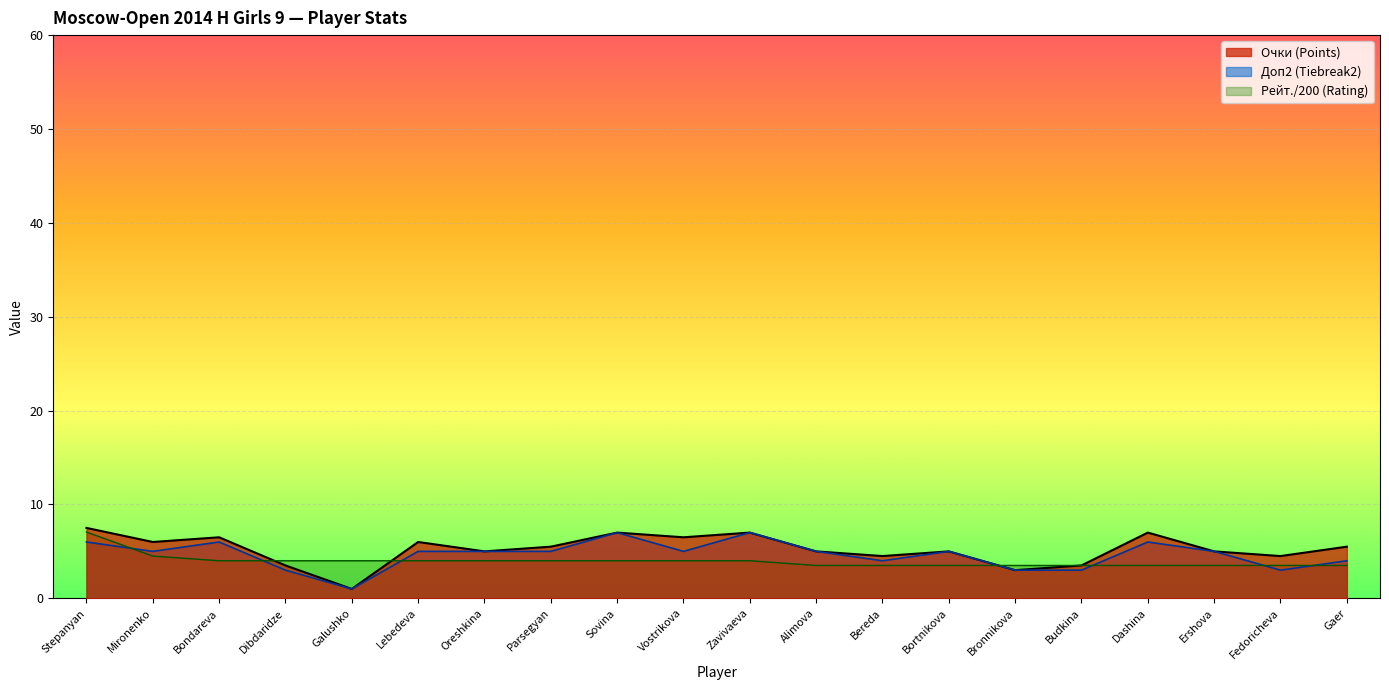

What is the greatest value displayed?

7.5